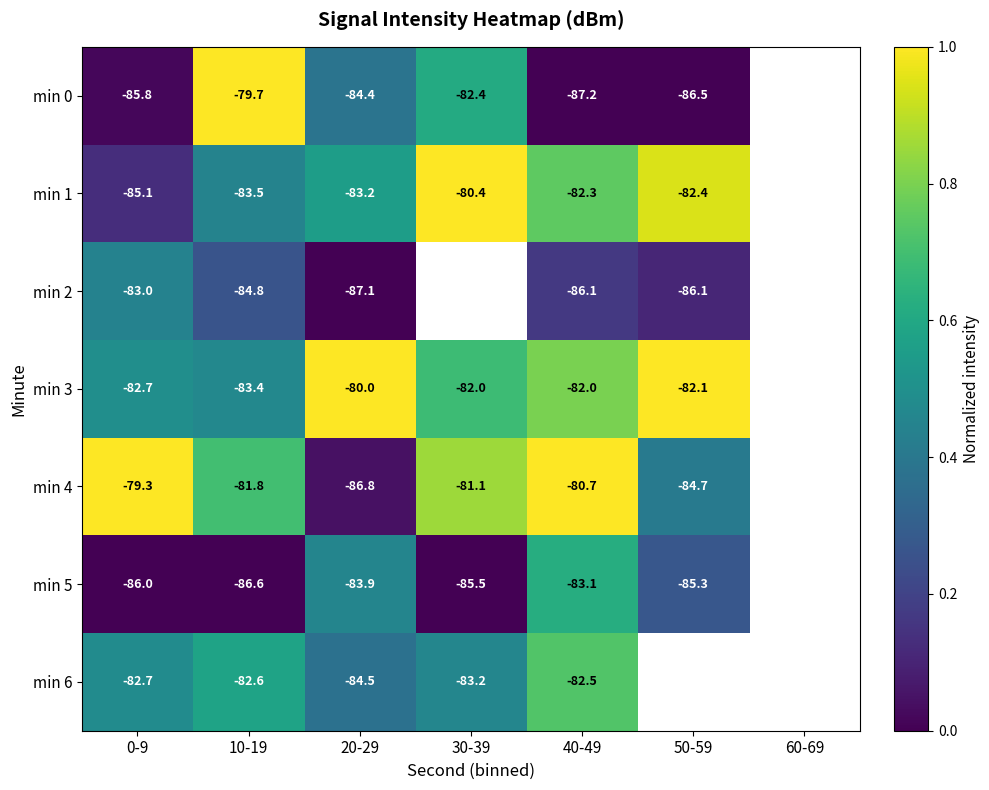

At which label does min 6 reach its minimum?

20-29